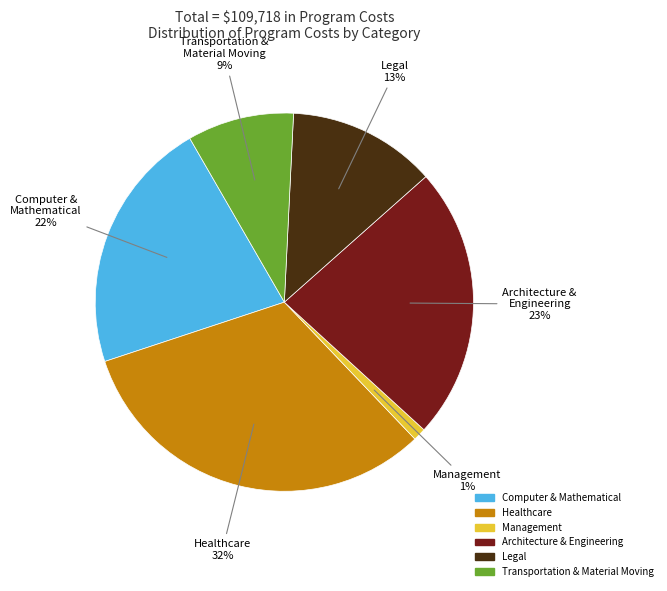

The Legal slice represents 13% of the pie. True or false?

True